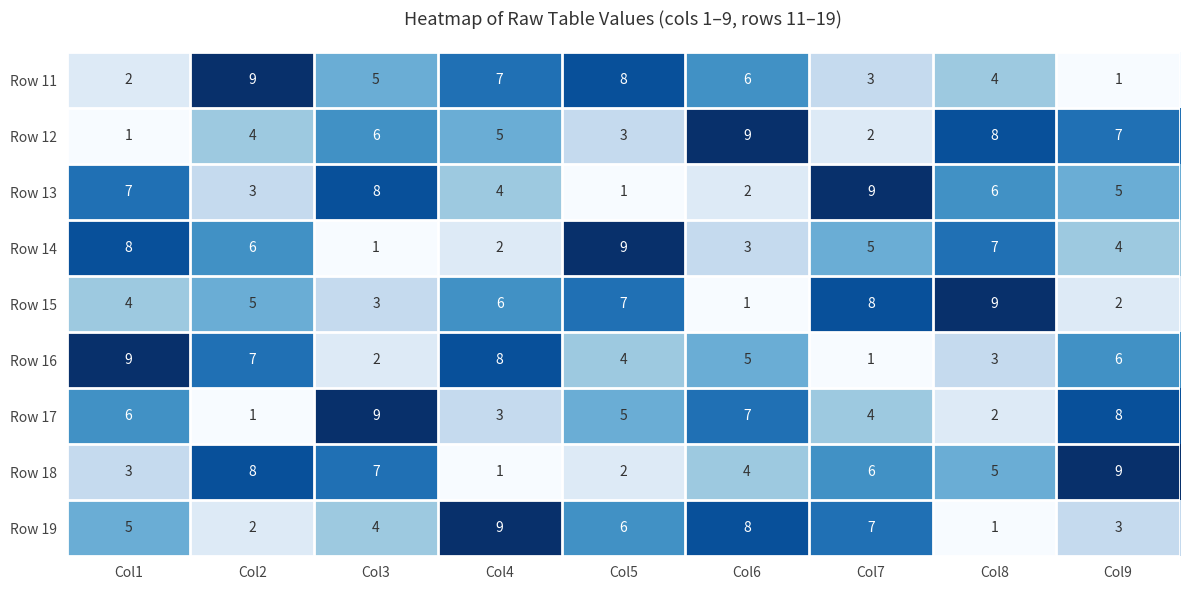

The value of Row 18 at Col7 is 6. True or false?

True